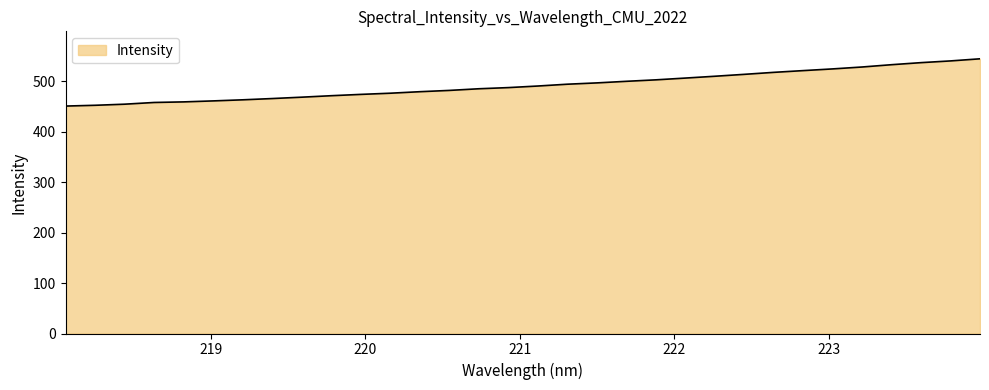

What is the smallest value displayed?

450.7